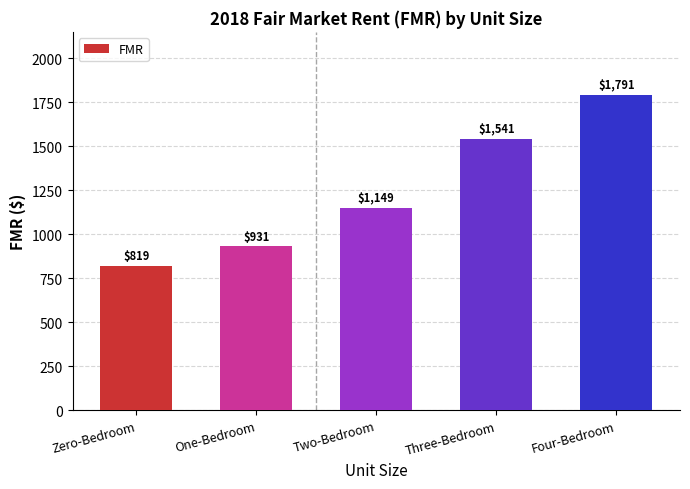

Which has a higher value, Two-Bedroom or One-Bedroom?

Two-Bedroom